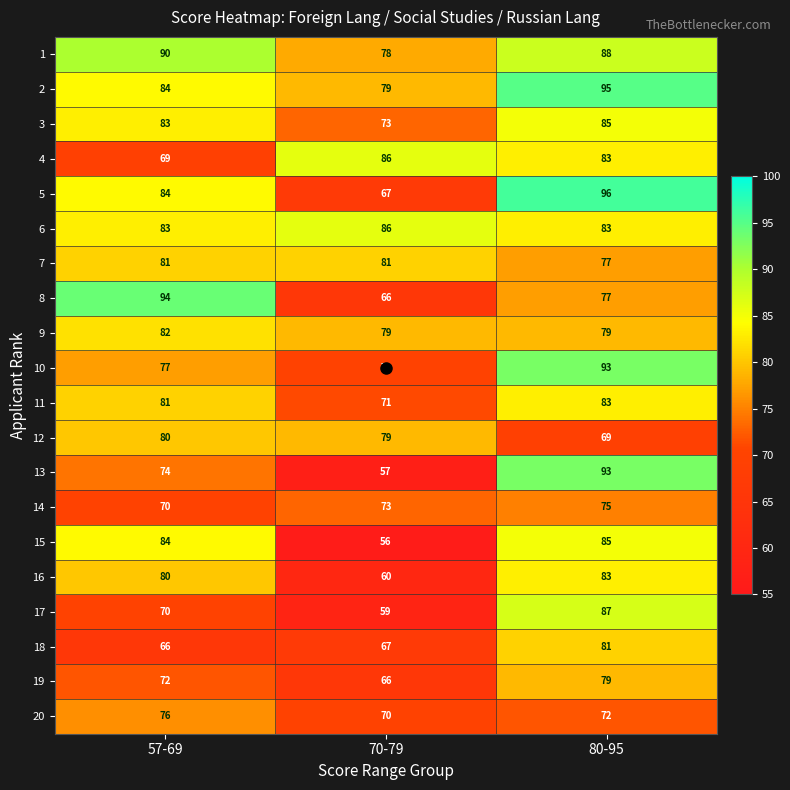

How many 6 values are between 83 and 86?

3